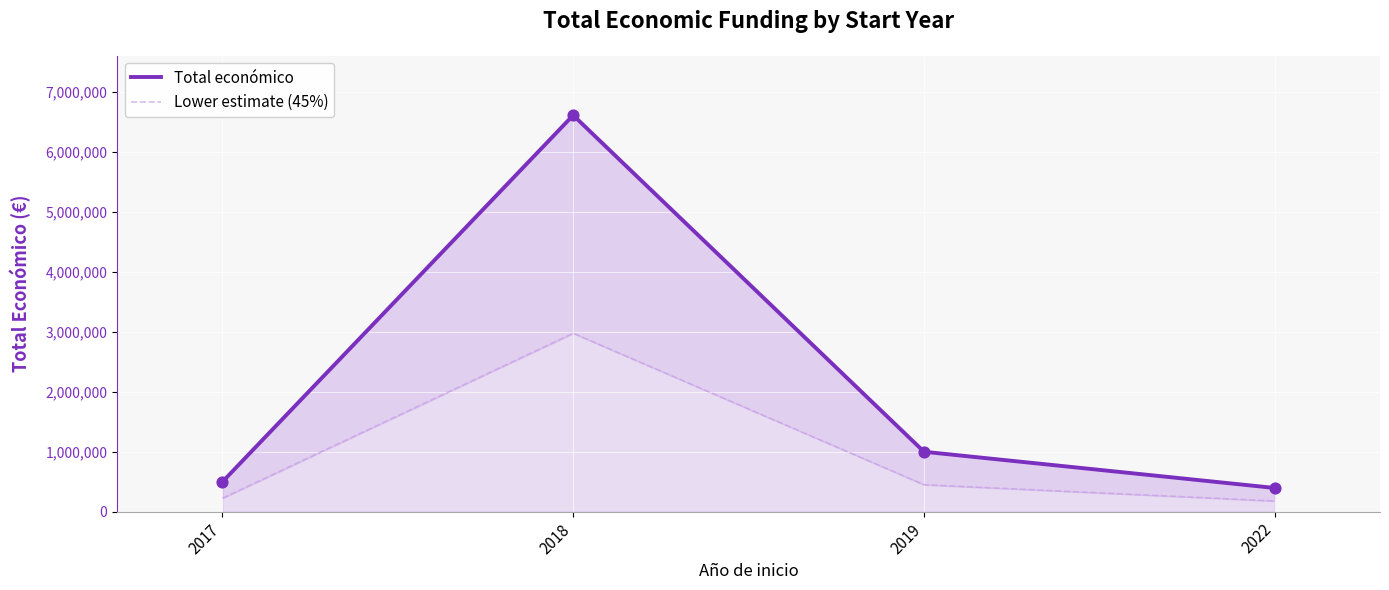

Which series has the largest total across all categories?

Total económico